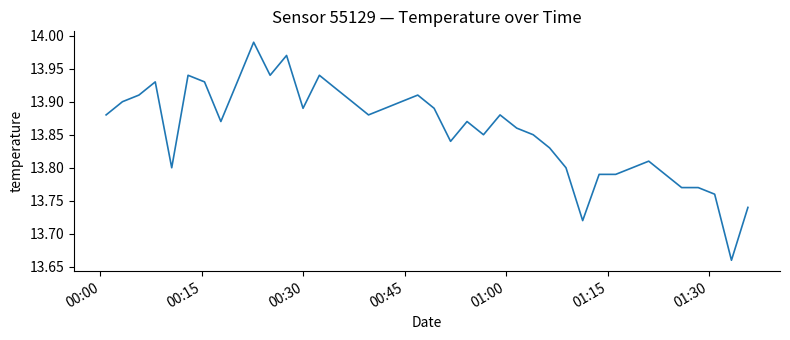

What is the difference between the maximum and minimum values?

0.3